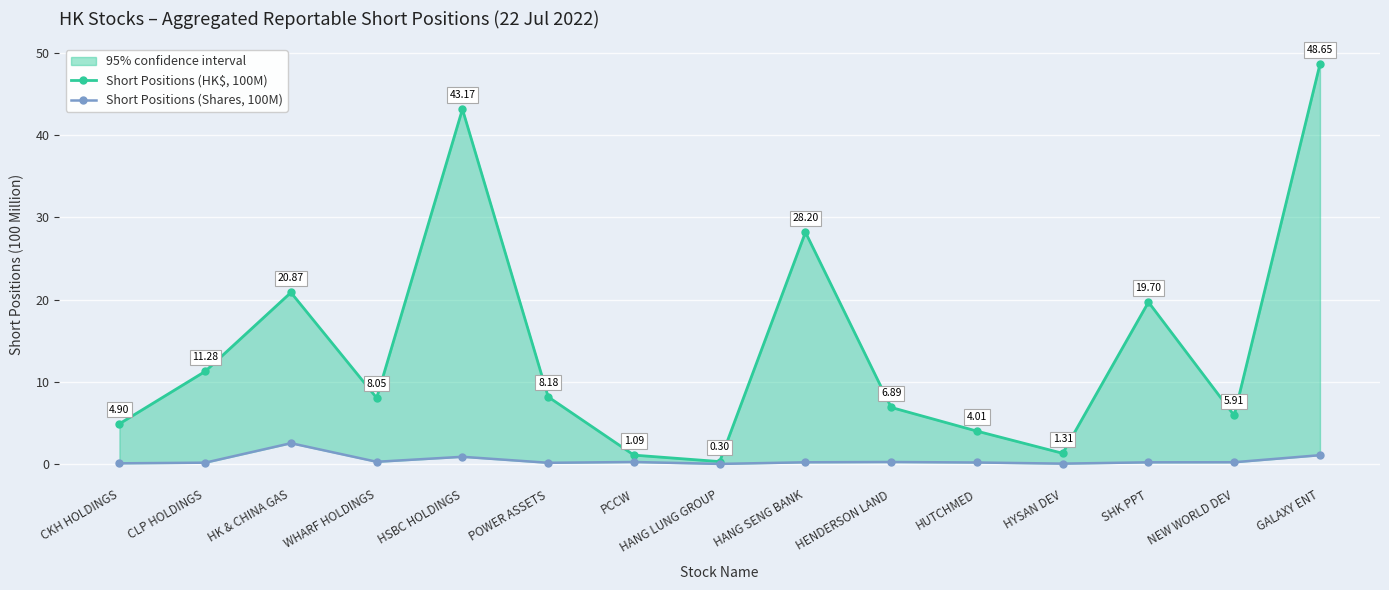

What is the difference between the highest and lowest values at HANG SENG BANK?

28.0